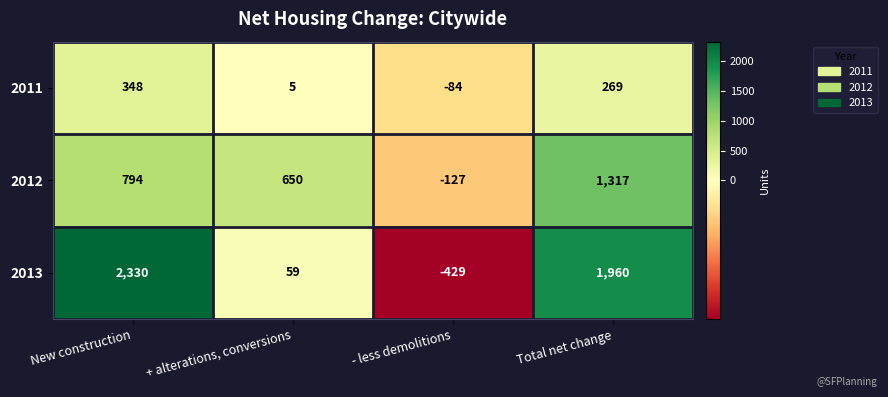

What is the spread (max minus min) of values at + alterations, conversions?

645